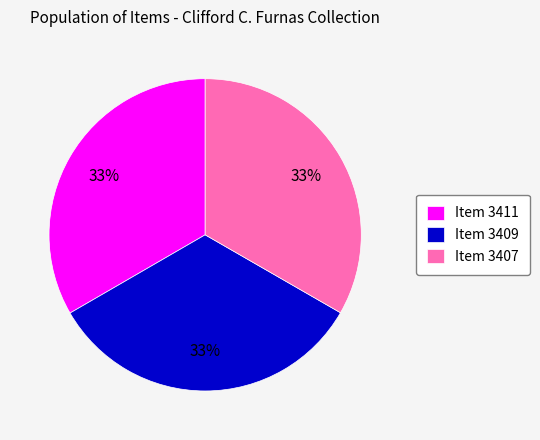

What is the ratio of the value at Item 3411 to the value at Item 3407?

1.0